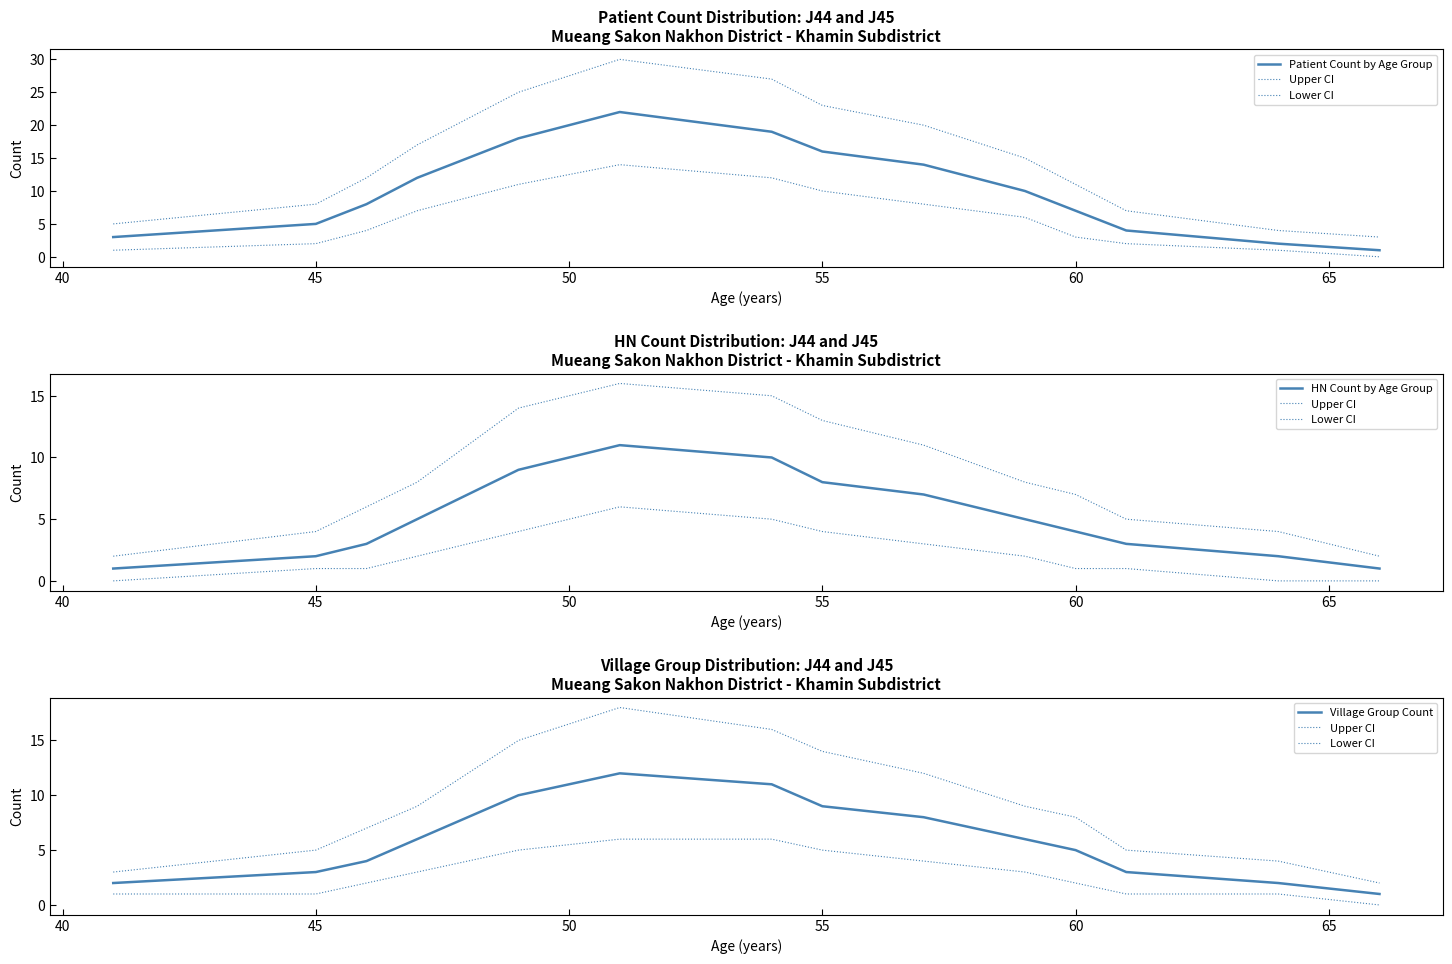

True or false: HN Count by Age Group and Lower CI cross at least once.

False